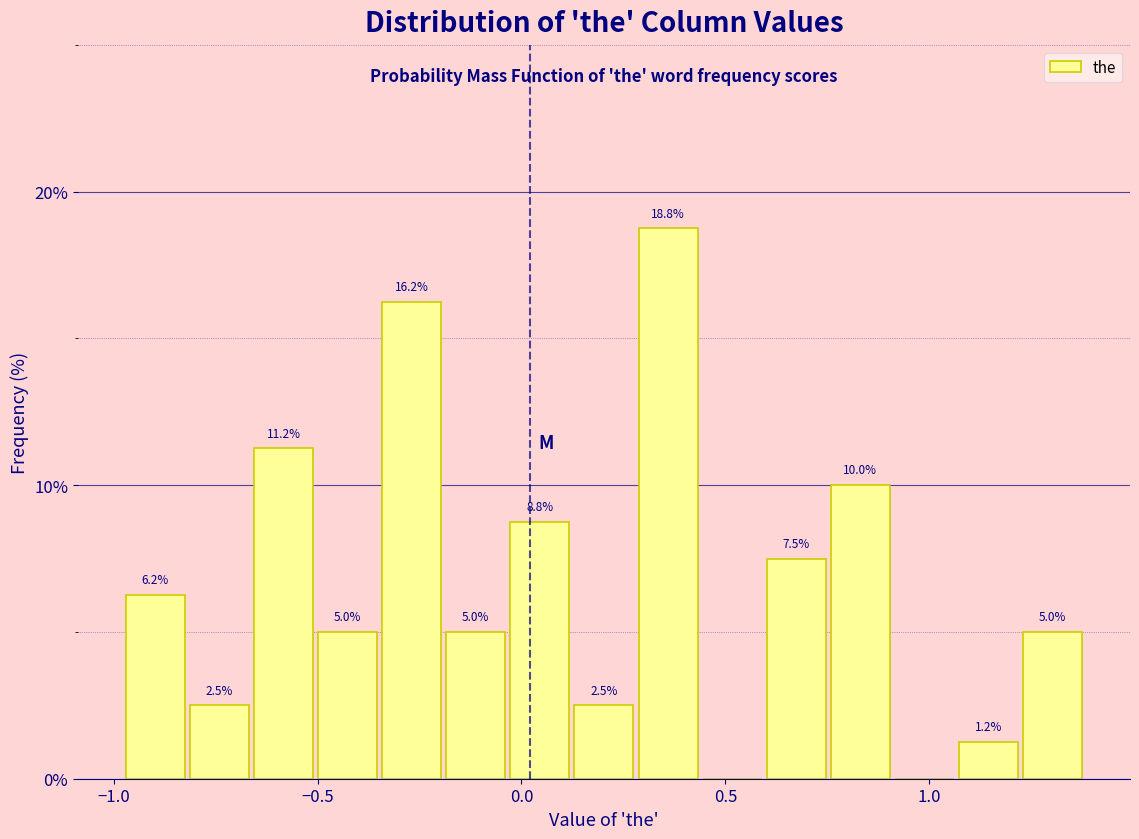

Read against the x-axis, roughly where is the centre of the tallest bar?

0.35